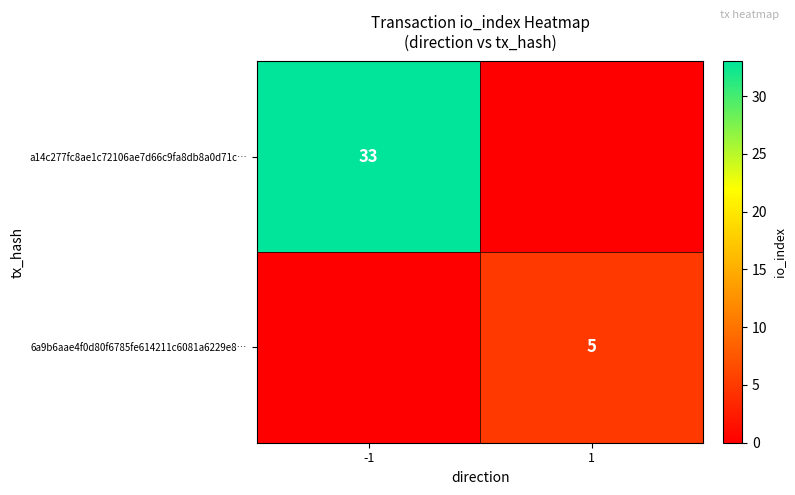

The 6a9b6aae4f0d80f6785fe614211c6081a6229e8… series shows 7 at 1. True or false?

False